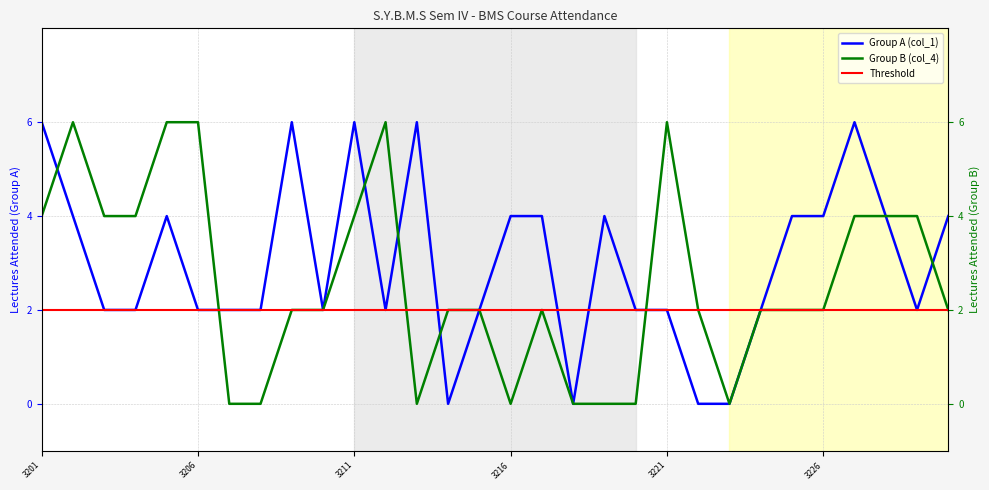

What position from the left is 29?

30